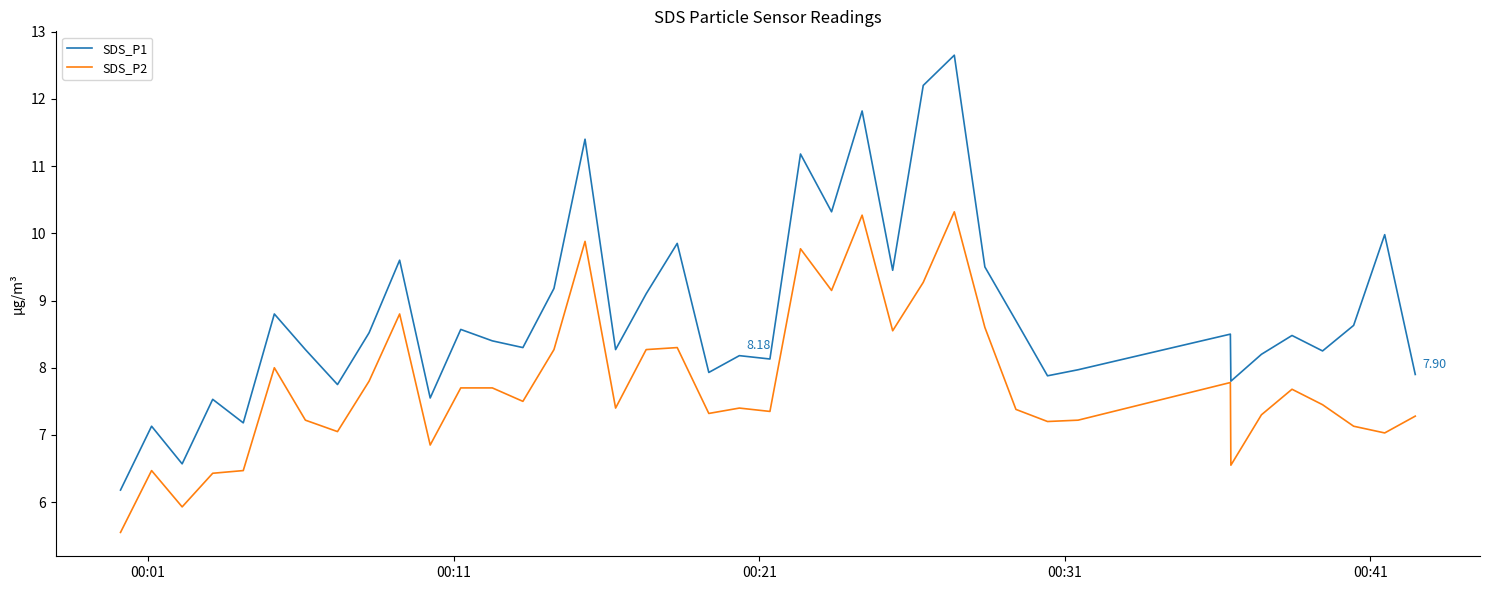

What is the difference between the maximum and second lowest values in the SDS_P1 series?

6.1